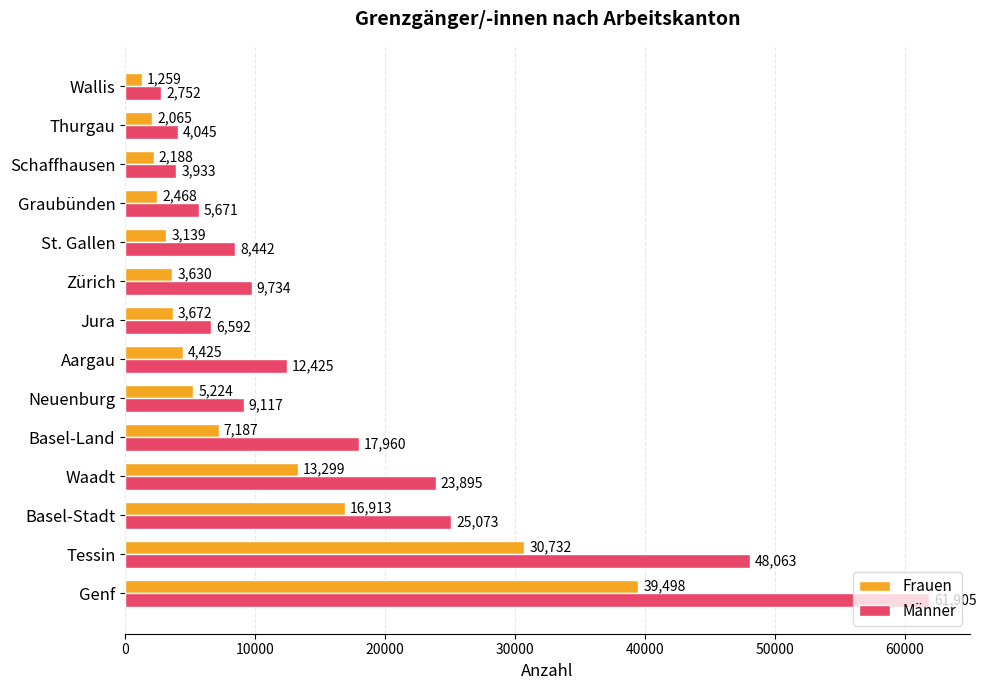

Which series has the widest spread of values?

Männer